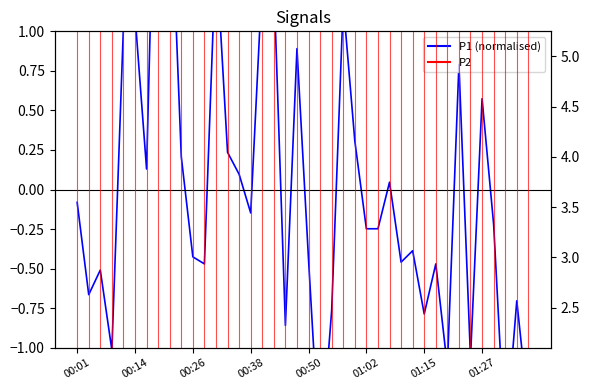

What is the value of the 7th point from the left?

0.1